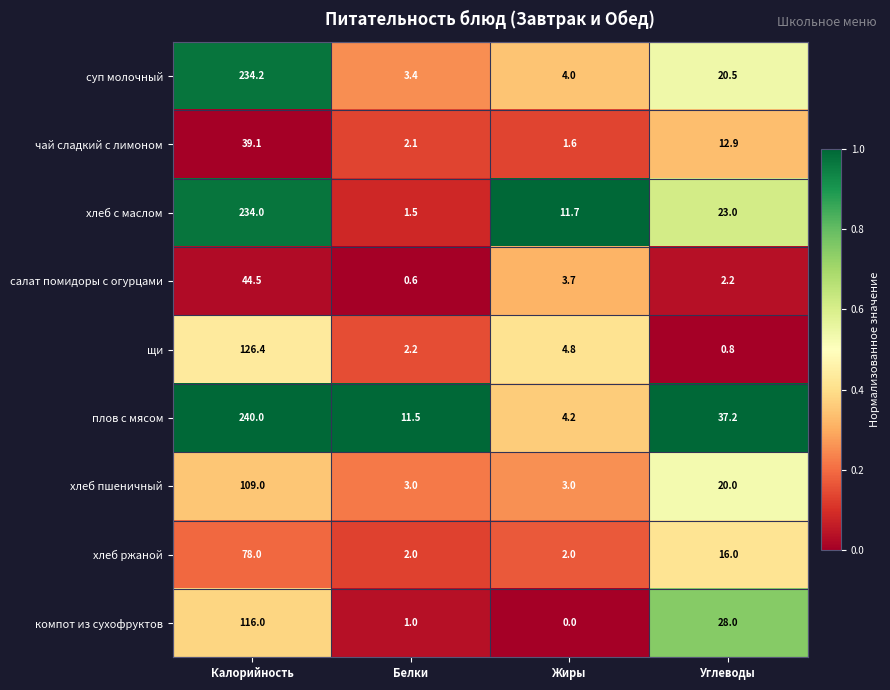

Count the number of categories in the chart.

4